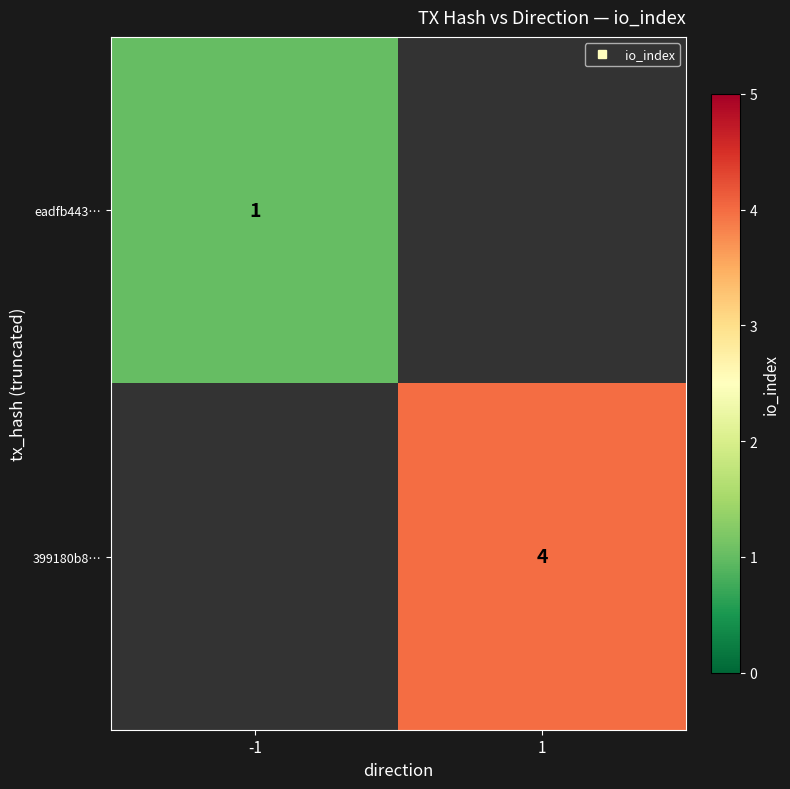

The value of 399180b8… at 1 is 2.2. True or false?

False